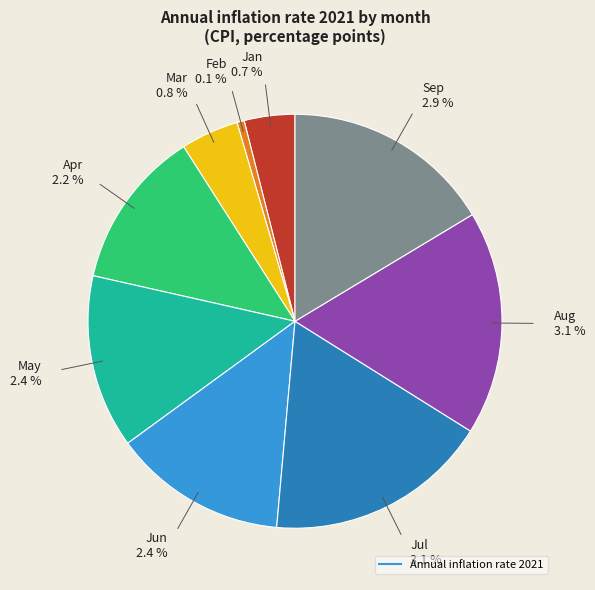

To the nearest percent, what portion does Jan represent?

4%